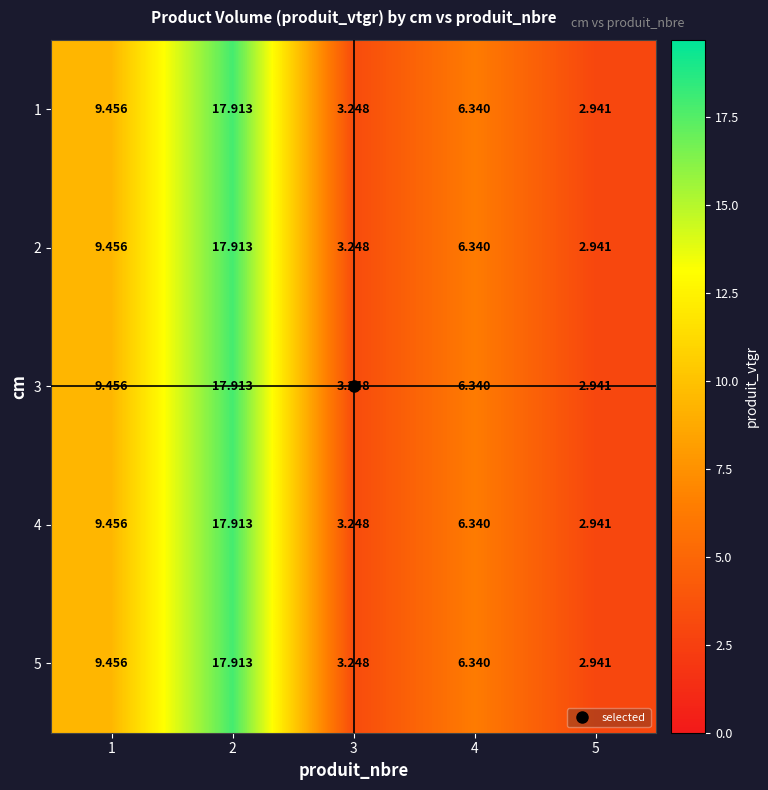

At which category is the sum across all series the highest?

2